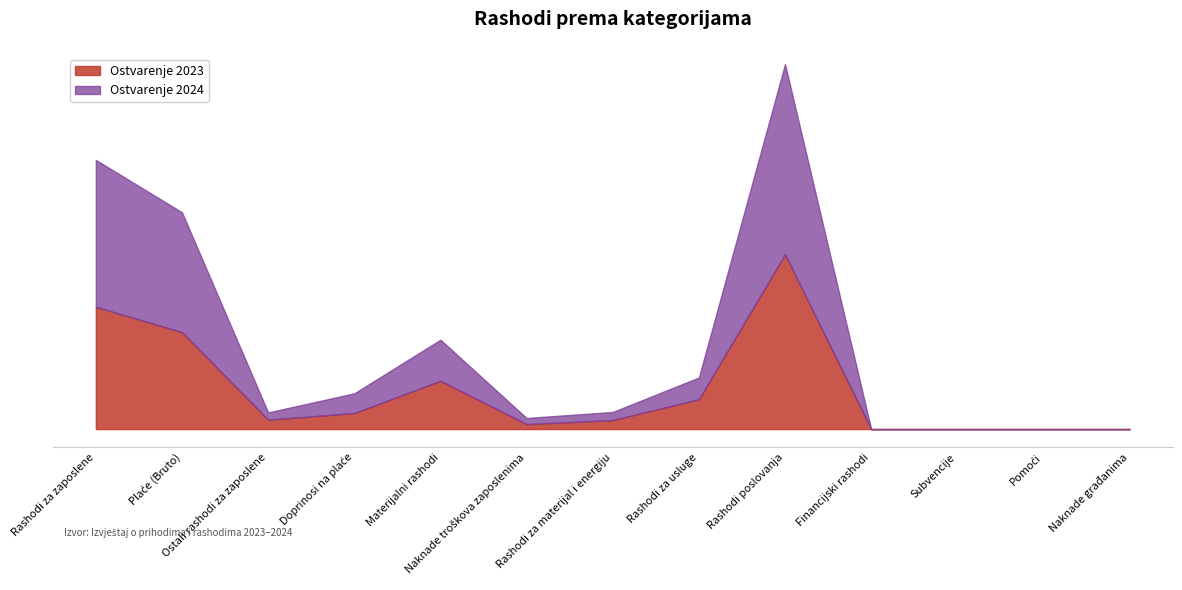

True or false: Ostvarenje 2024 has a value of 1345633.2 at Plaće (Bruto).

False